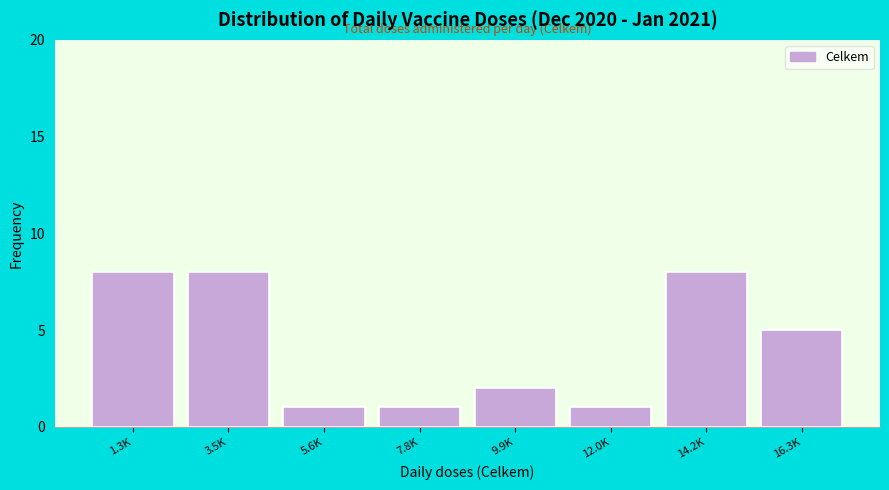

Reading left to right, list all the values displayed in this chart.

8	8	1	1	2	1	8	5